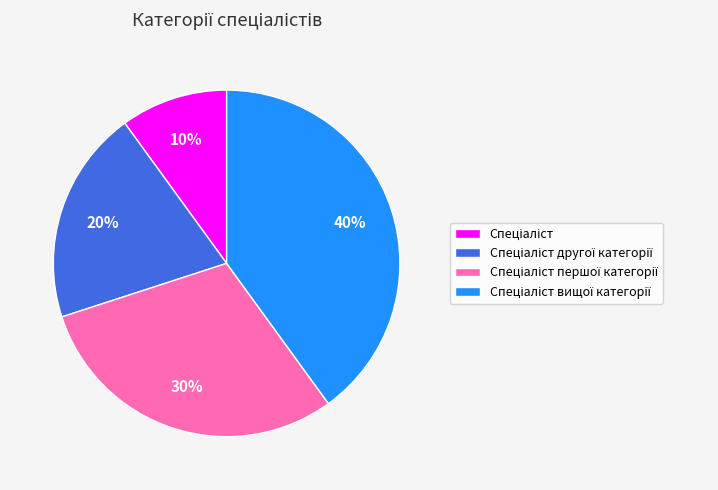

Is there a majority slice in this chart?

No